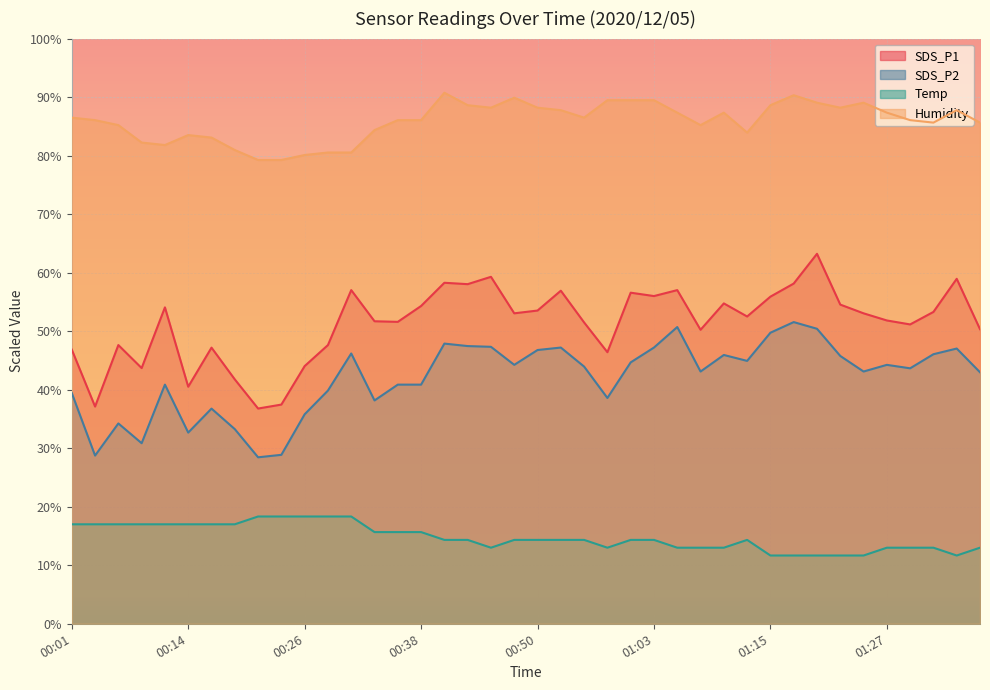

What position from the right is 01:10?

12